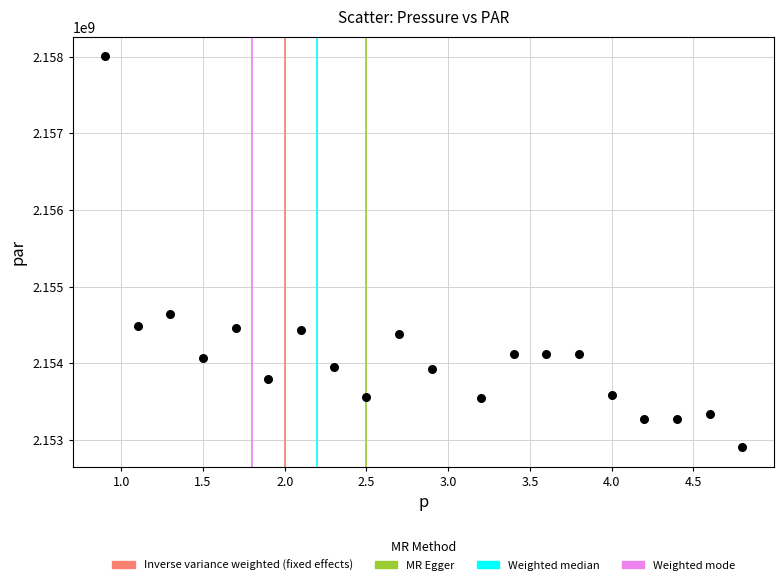

What is the range of Y values (max minus min)?

5100343